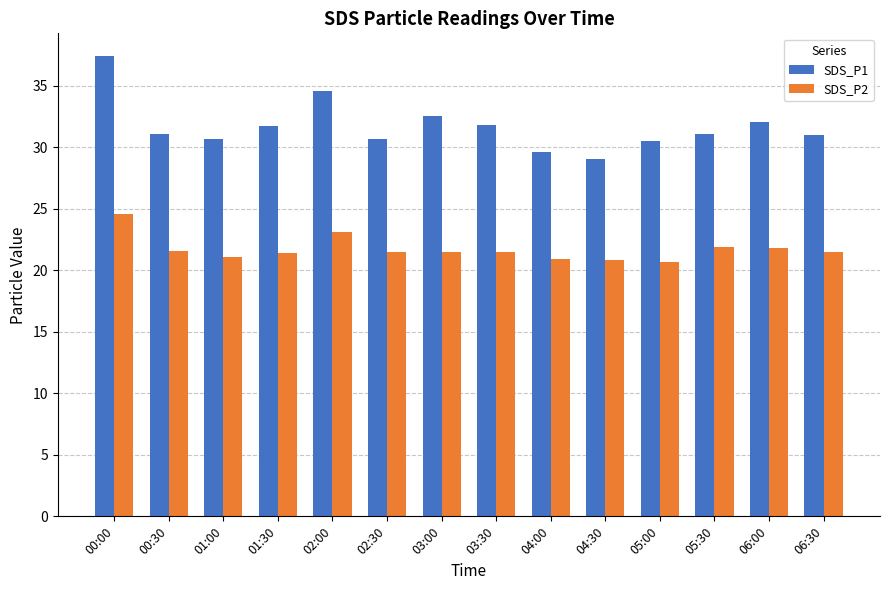

What is the average value of the SDS_P1 series?

31.7